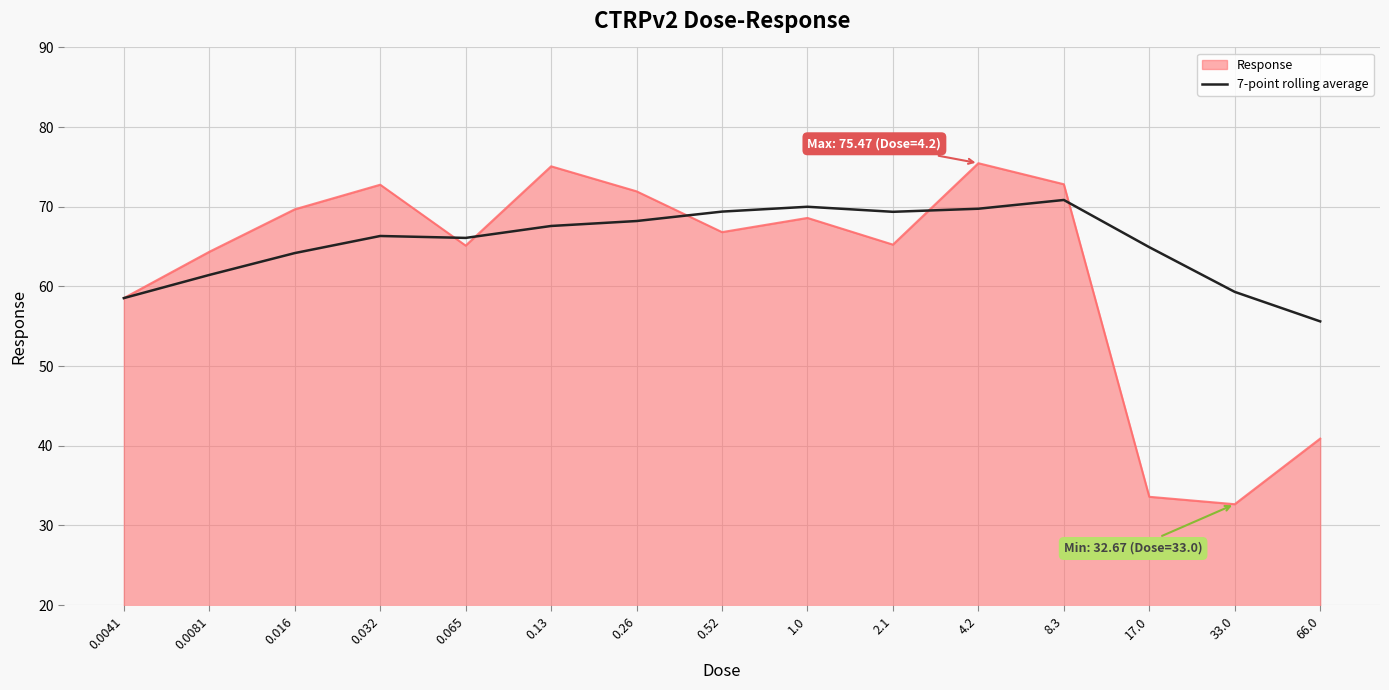

What is the difference between the highest and lowest values at 2.1?

4.1